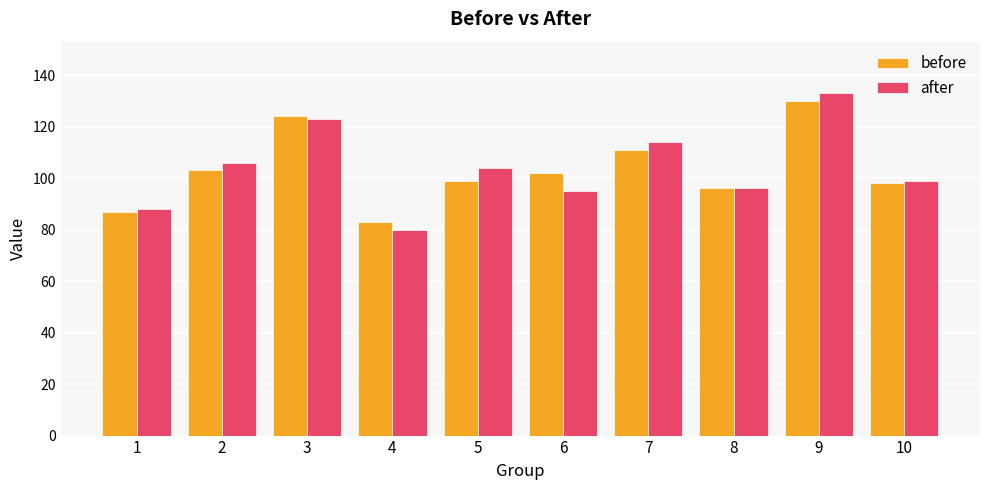

What is the minimum value for after?

80